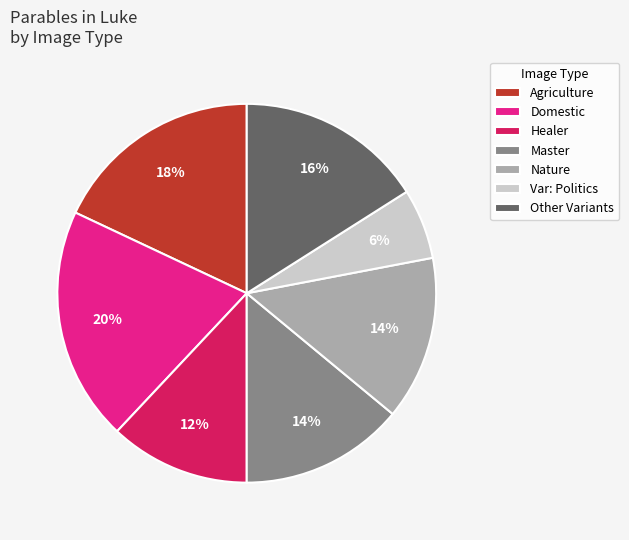

Is it true that Healer is 1% of the pie?

False